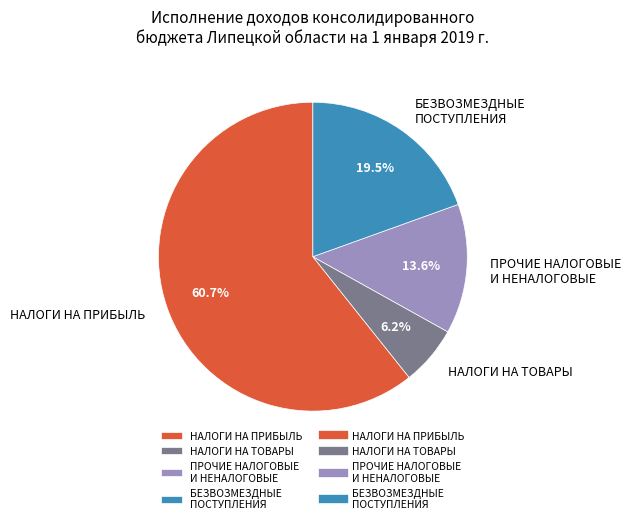

Which slice represents more than half of the pie?

НАЛОГИ НА ПРИБЫЛЬ